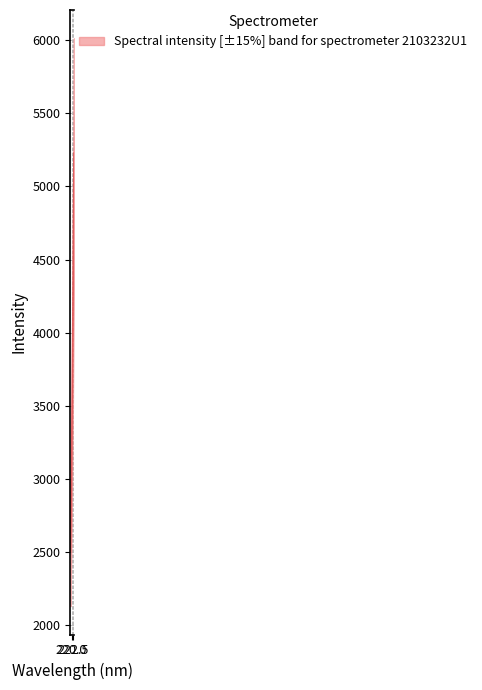

Reading right to left, extract all data points from this chart.

5227.8	5098.5	4977.5	4859.4	4735.6	4623.3	4515.9	4403.4	4293.9	4188.2	4087.0	3986.5	3886.1	3797.2	3710.5	3615.9	3528.7	3446.9	3364.2	3283.3	3204.6	3130.8	3059.3	2990.8	2919.6	2855.2	2793.1	2730.9	2676.2	2613.3	2561.0	2507.1